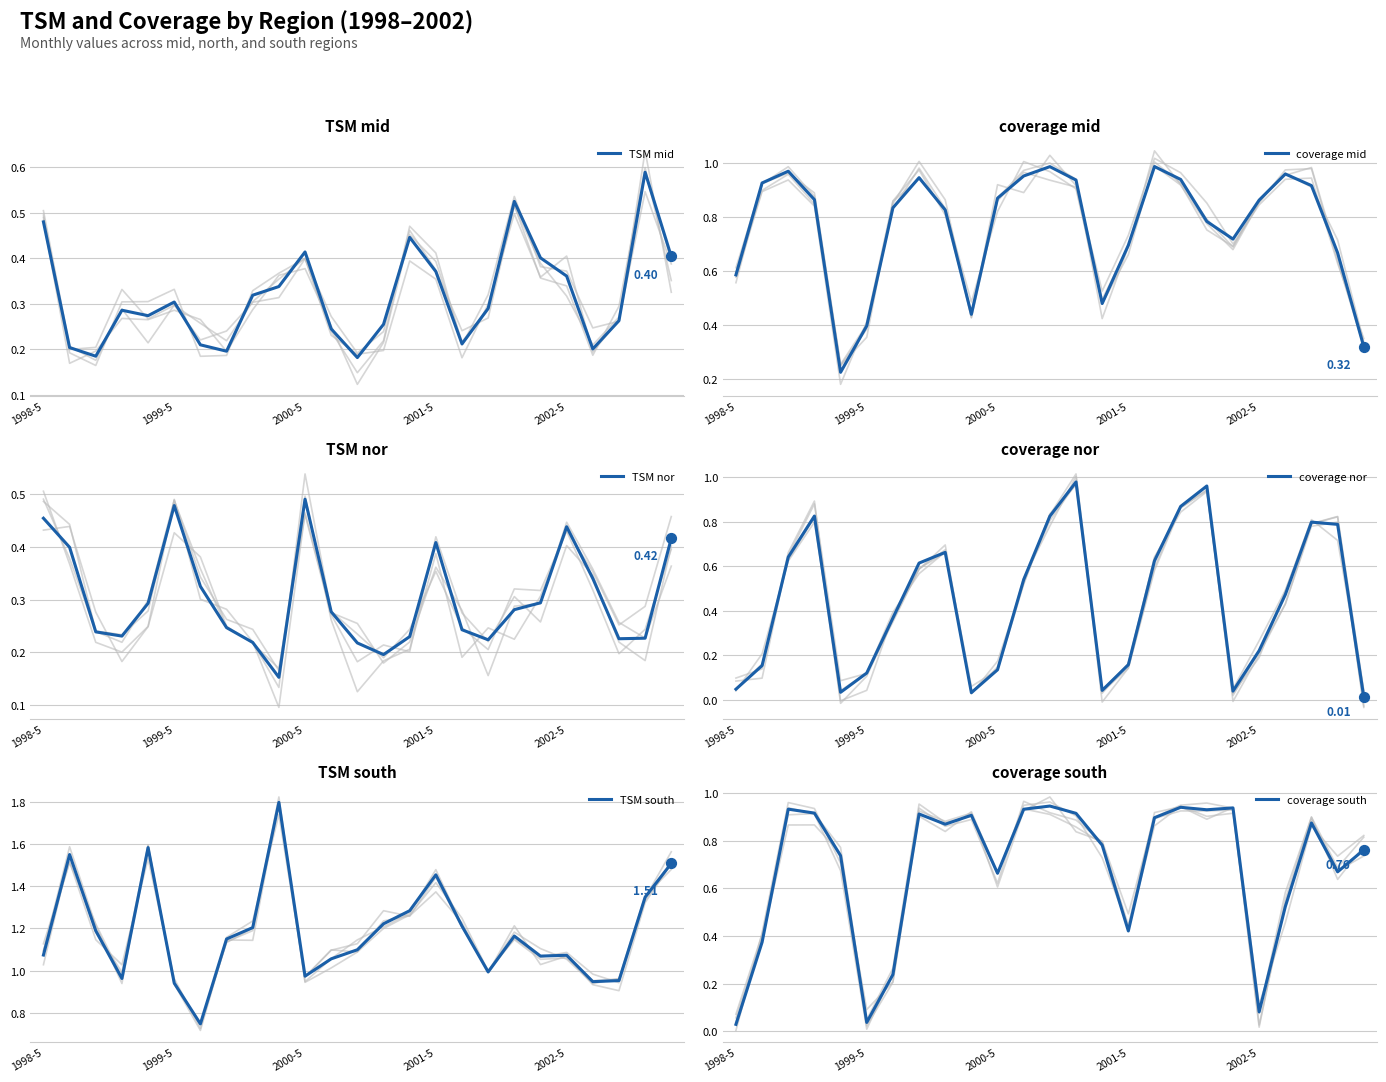

Which series has the largest total across all categories?

TSM south